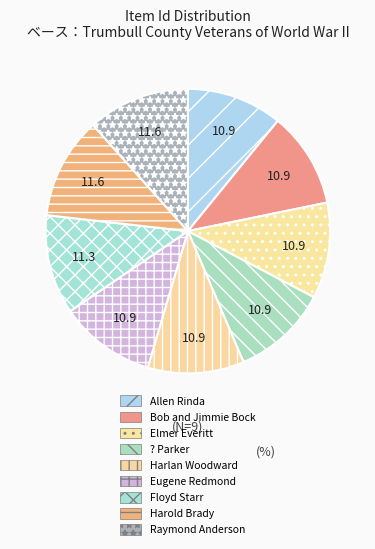

How many segments does this pie chart have?

9